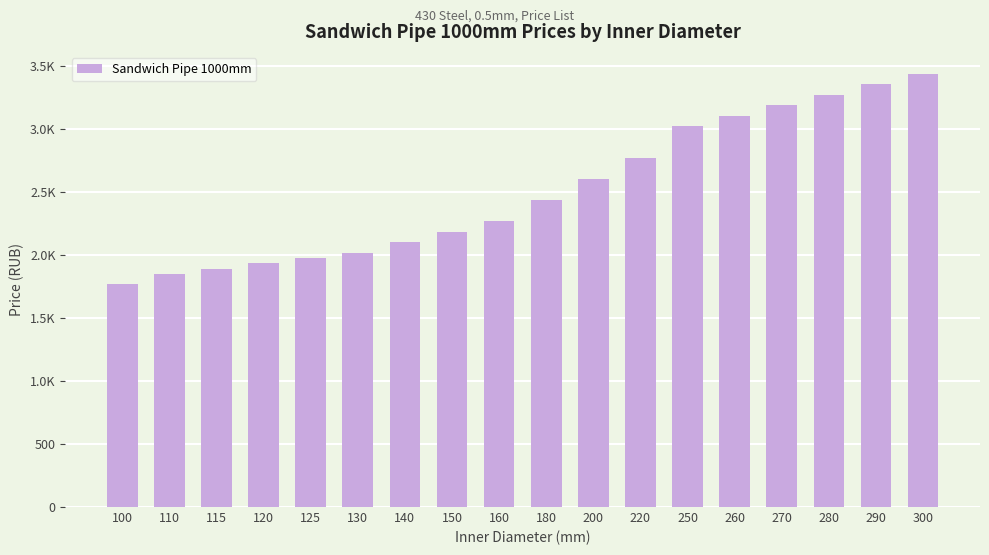

How many values exceed 2433?

9